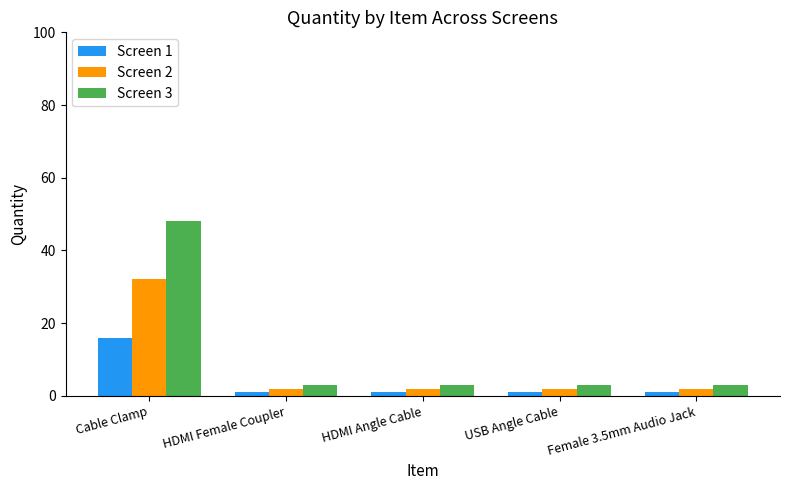

The value of Screen 2 at HDMI Angle Cable is 2. True or false?

True